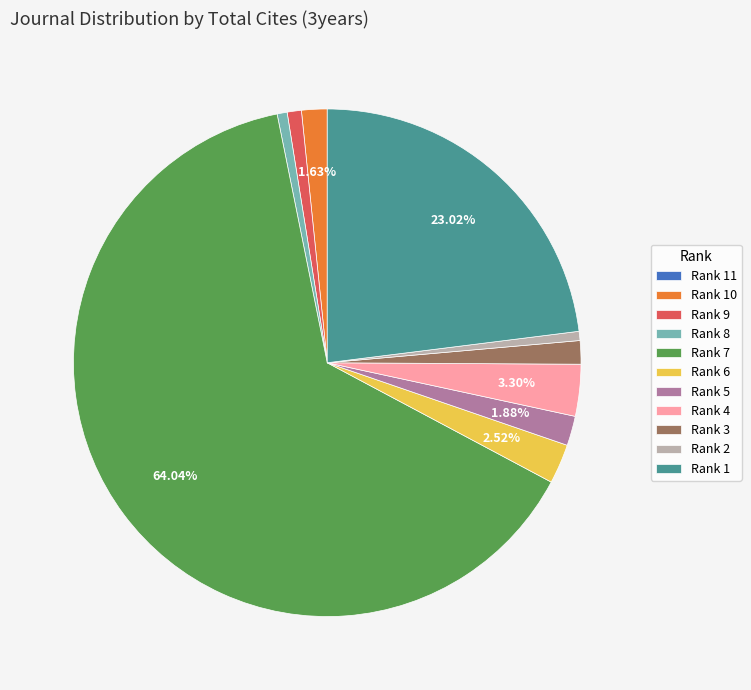

Which category has the biggest portion of the pie?

Rank 7